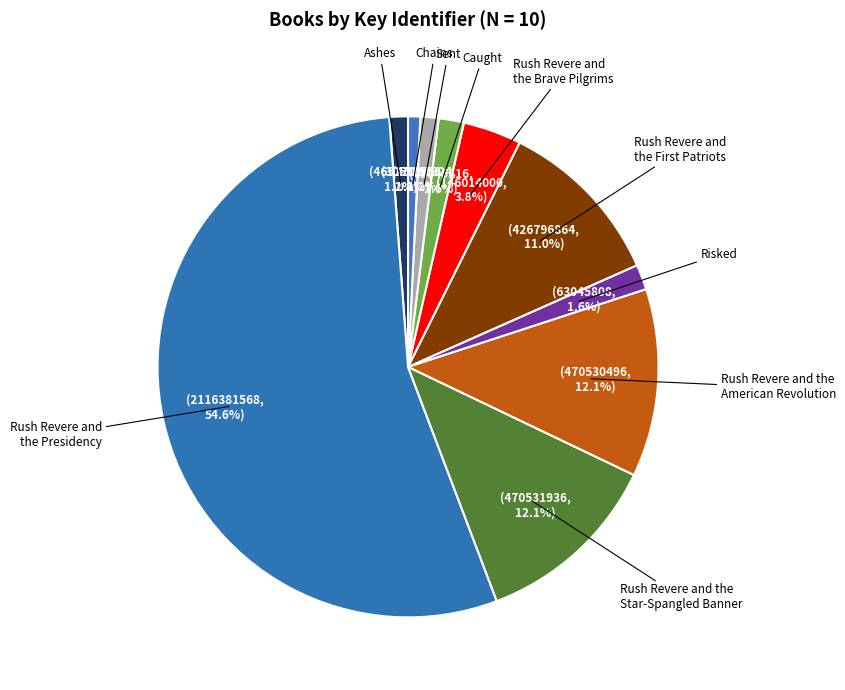

Which slice is the largest?

Rush Revere and
the Presidency